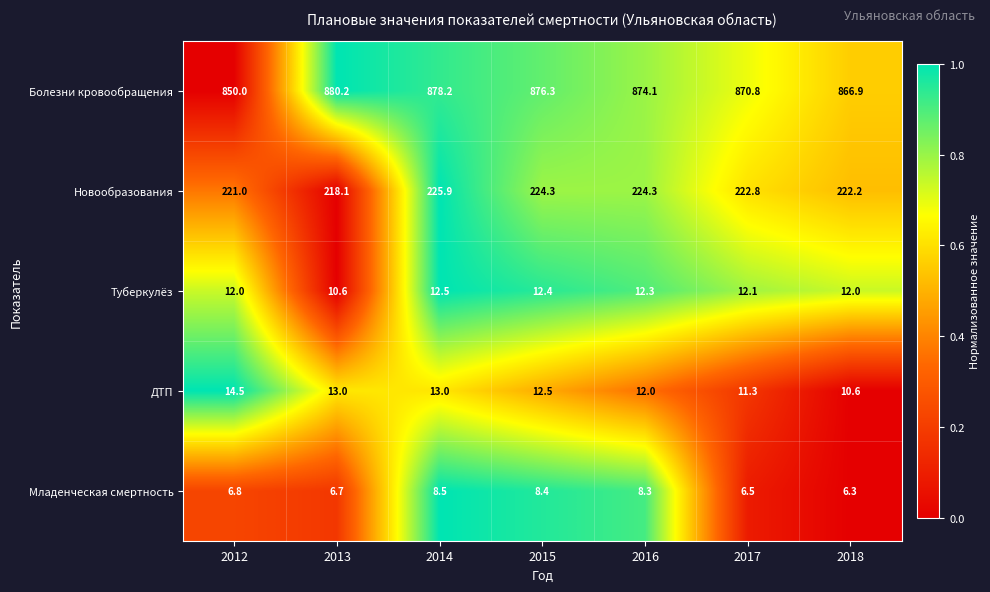

Which series has the largest total across all categories?

Болезни кровообращения